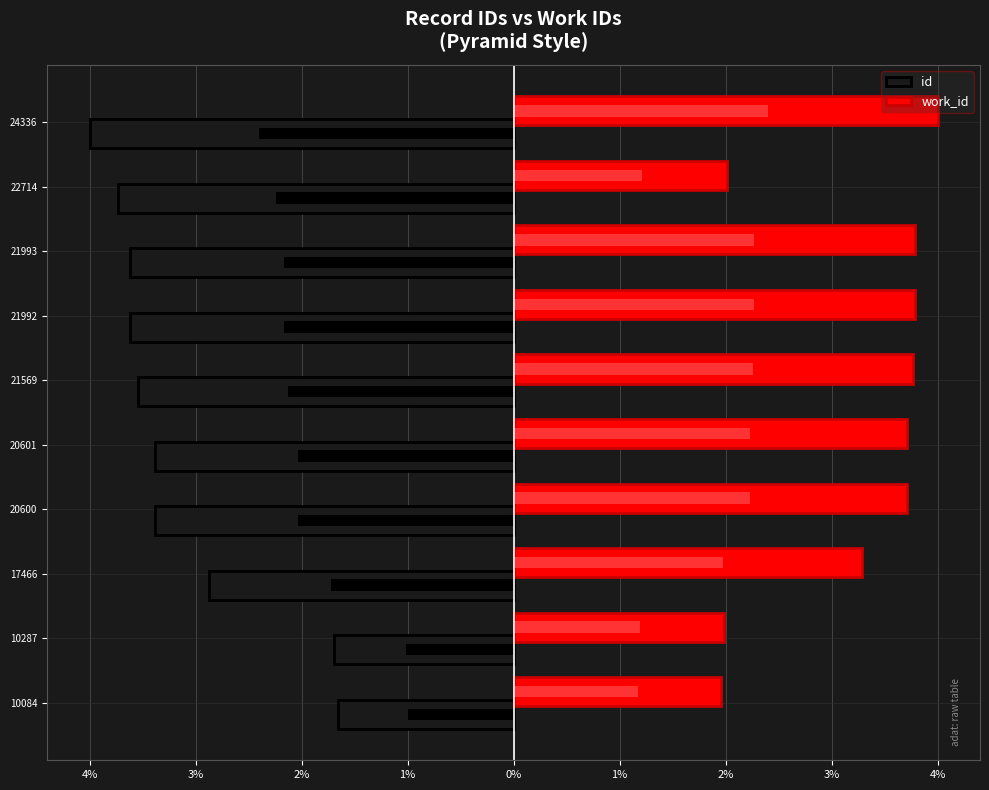

Count the number of categories in the chart.

10